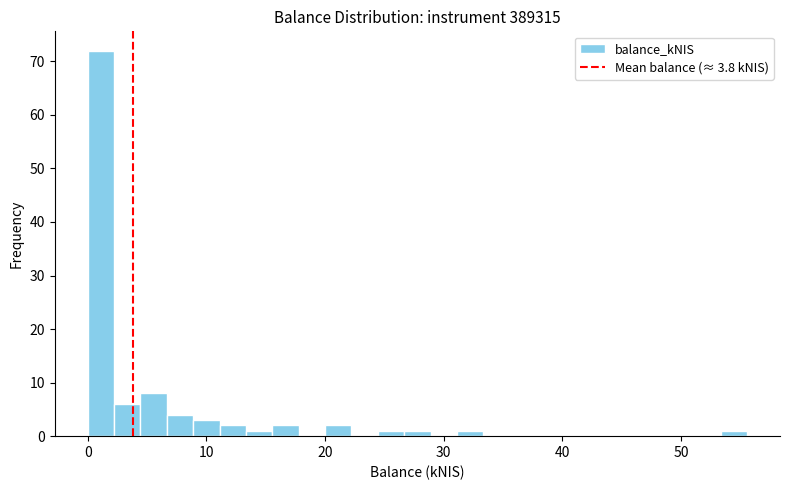

Around what value on the x-axis is the tallest bar? Give the approximate position of its centre, as read against the axis.

1